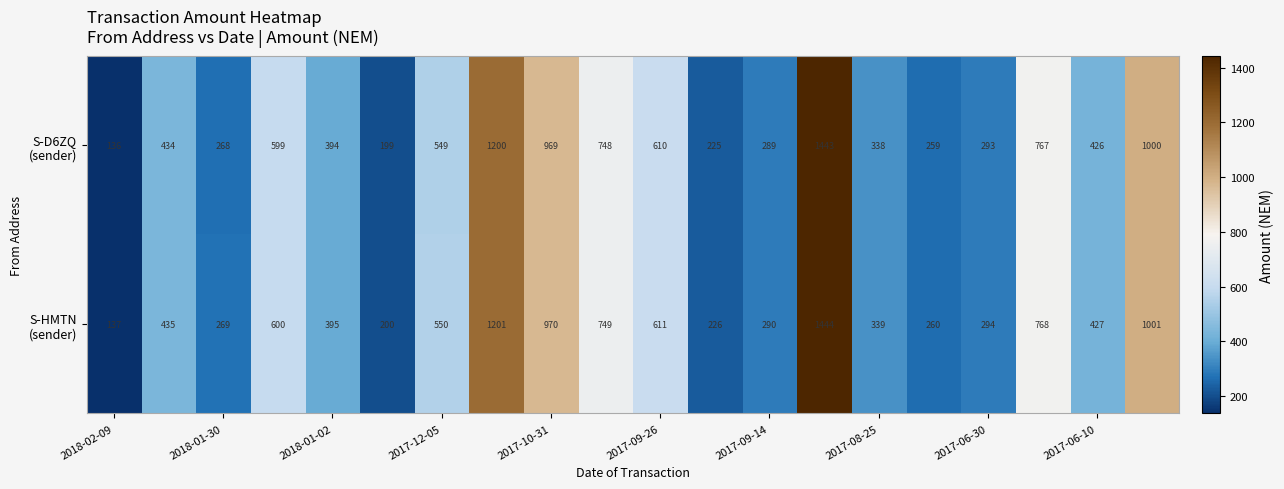

What is the greatest value displayed?

1444